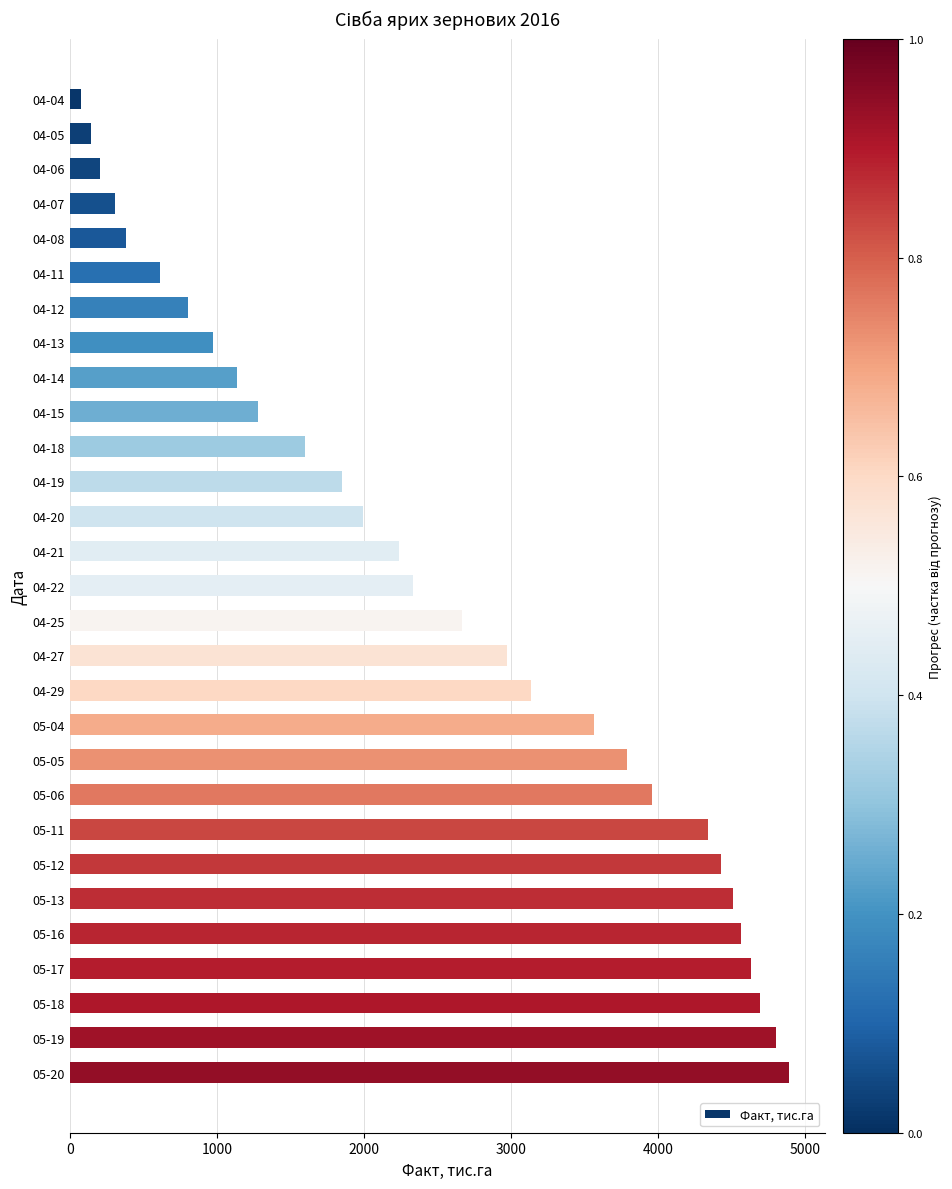

Count the number of categories in the chart.

29